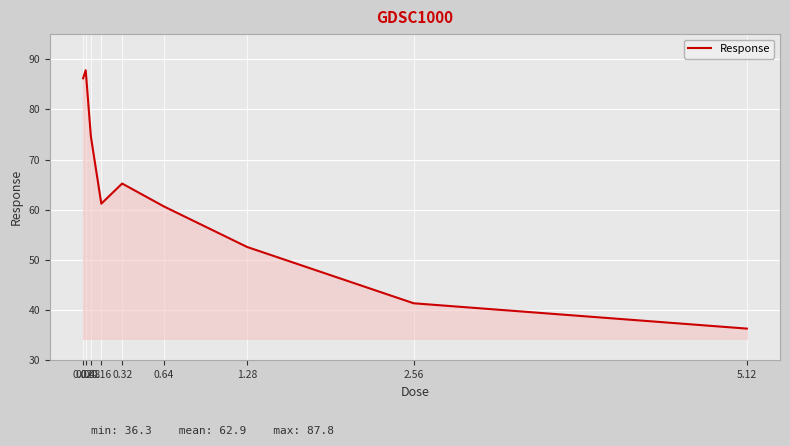

What is the sum of all values?

565.9